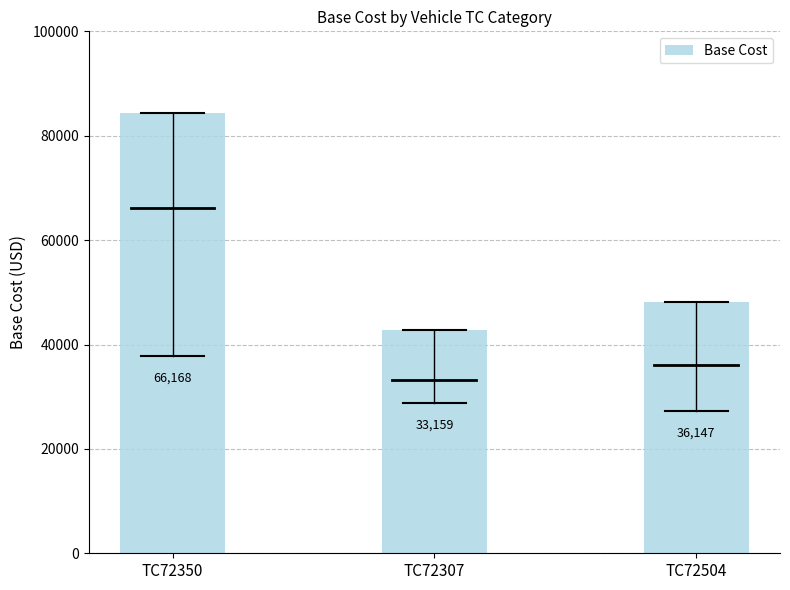

What is the label of the 2nd bar from the left?

TC72307